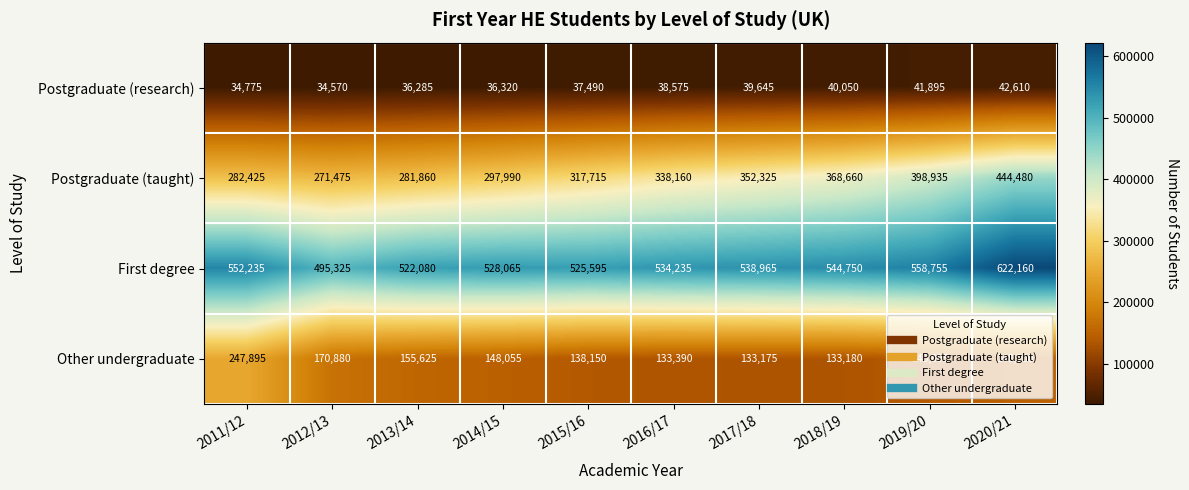

What is the approximate value of Other undergraduate at 2012/13?

170880